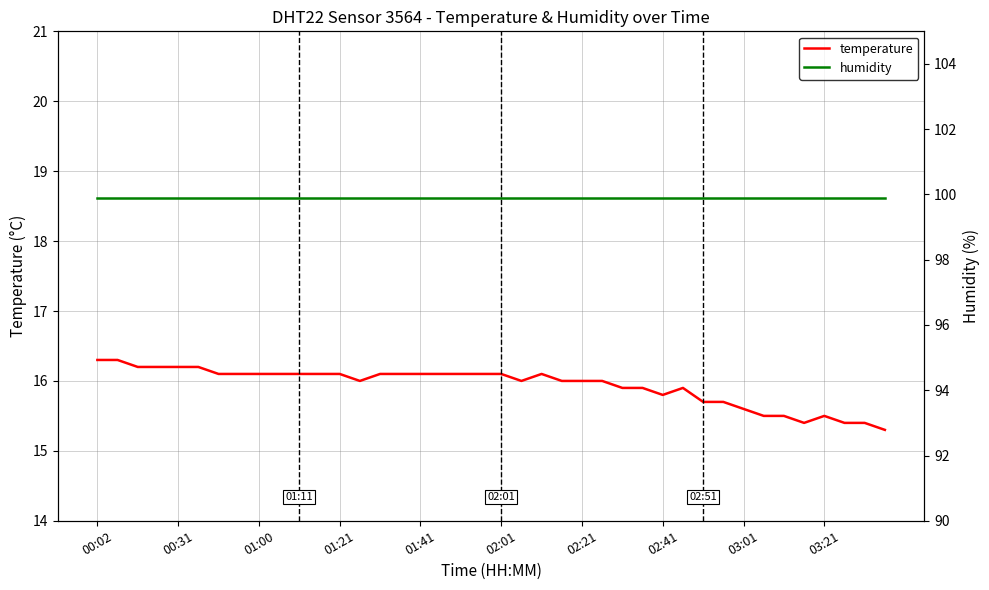

What position from the left is 30?

31